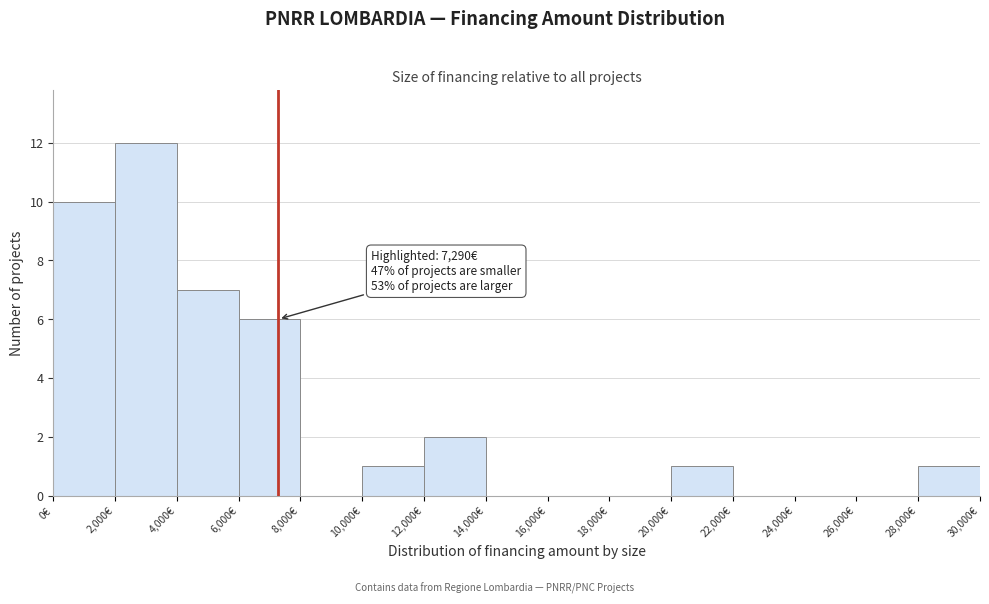

Which range on the x-axis has the tallest bar?

2000 to 4000